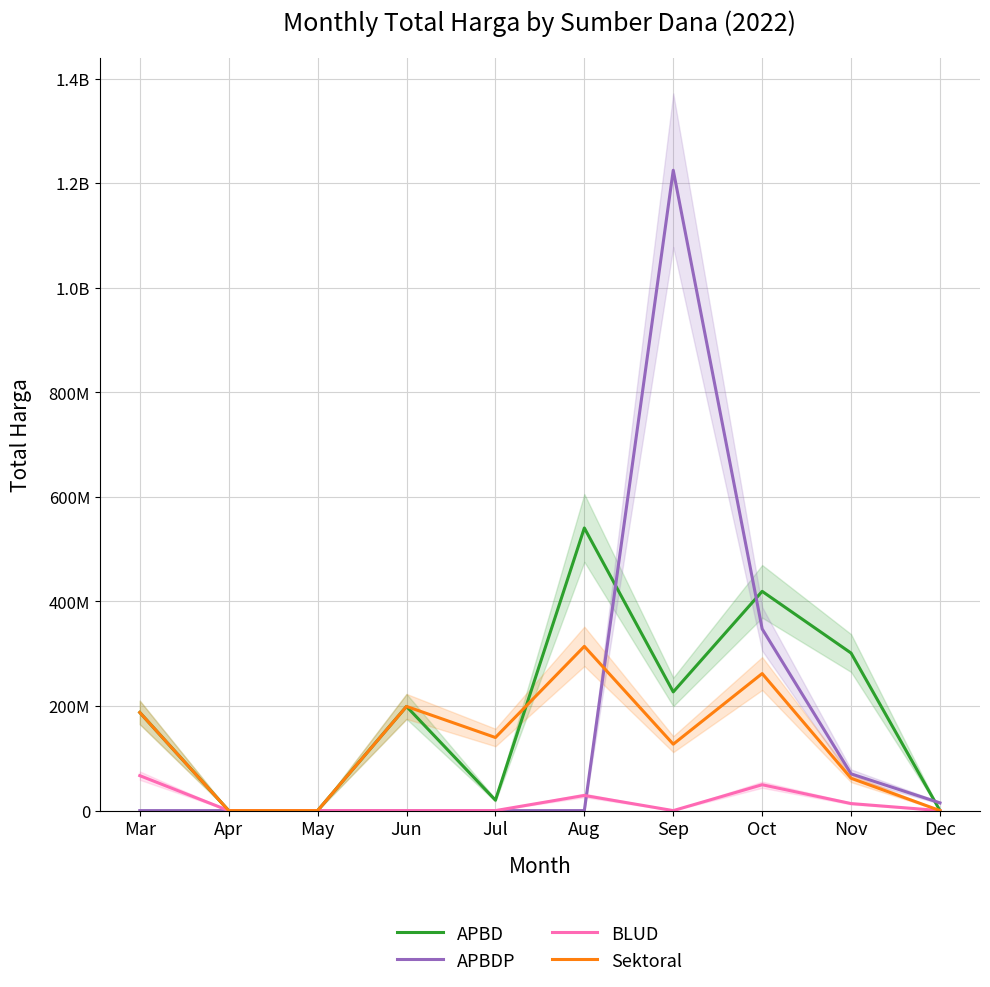

Which series has the largest total across all categories?

APBD